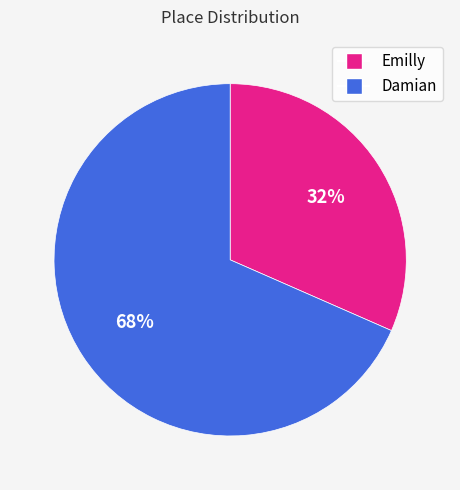

Between Damian and Emilly, which is larger?

Damian